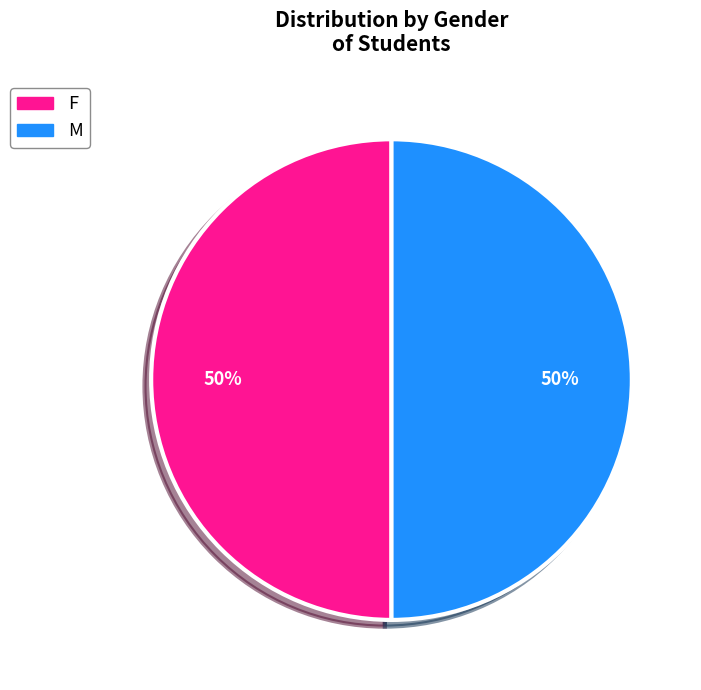

Is it true that M is 60% of the pie?

False